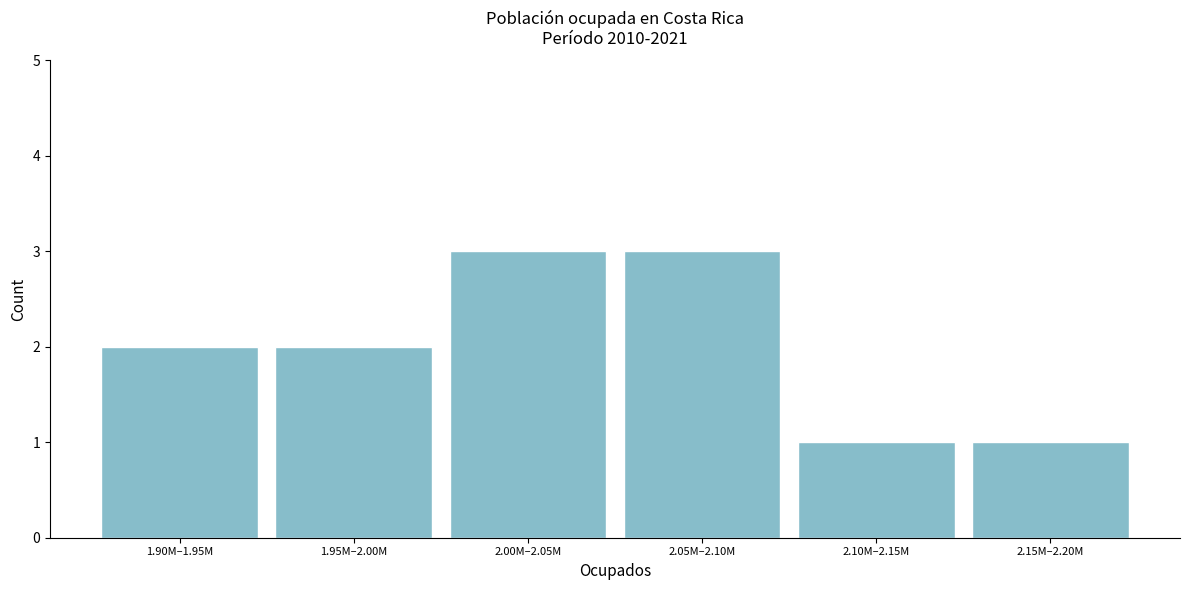

Reading left to right, list all the values displayed in this chart.

2	2	3	3	1	1